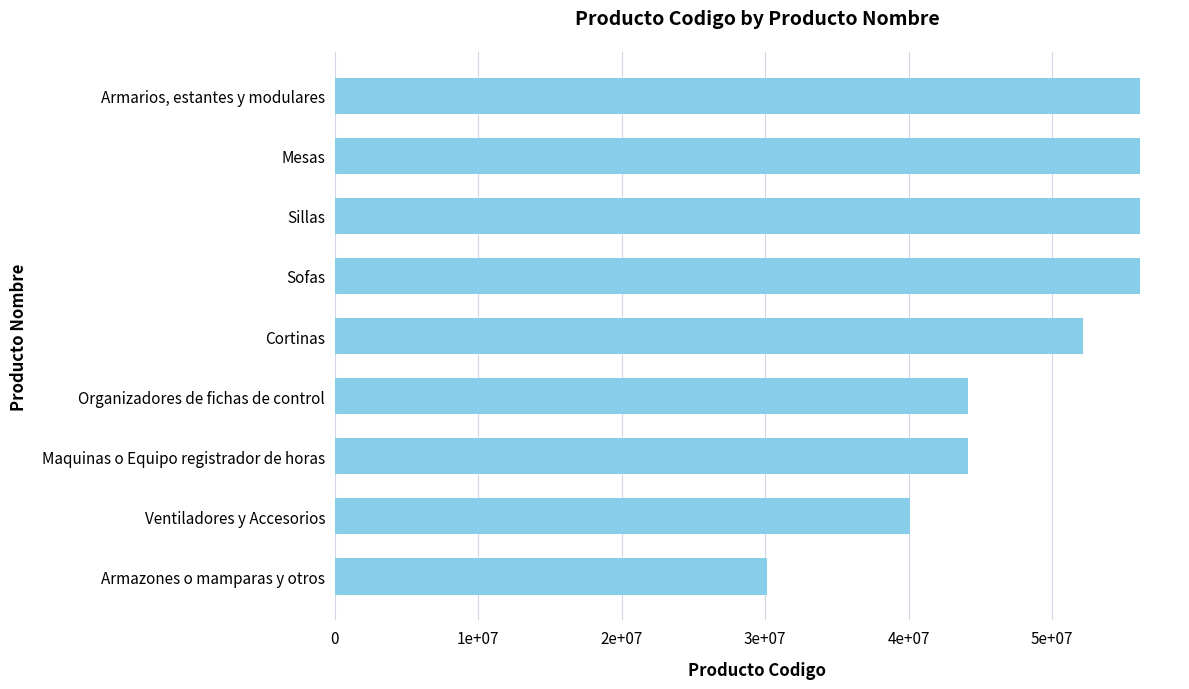

Does the chart contain any negative values?

No